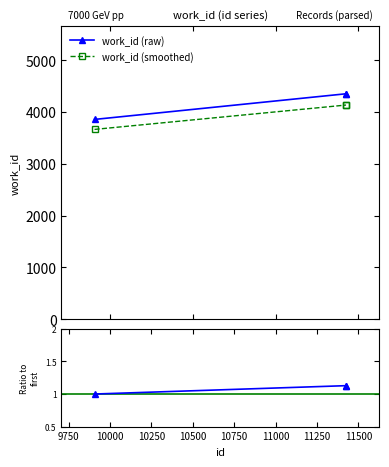

What is the average value of the work_id (smoothed) series?

3977.6